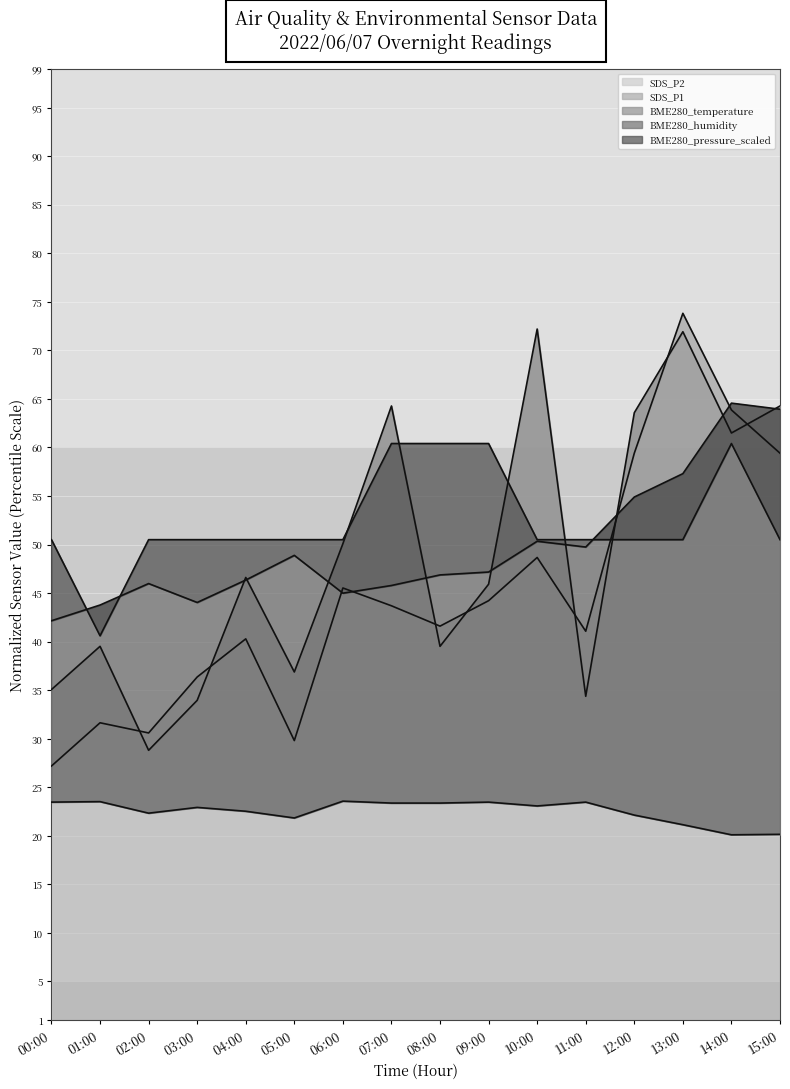

What is the label of the 2nd point from the right?

14:00